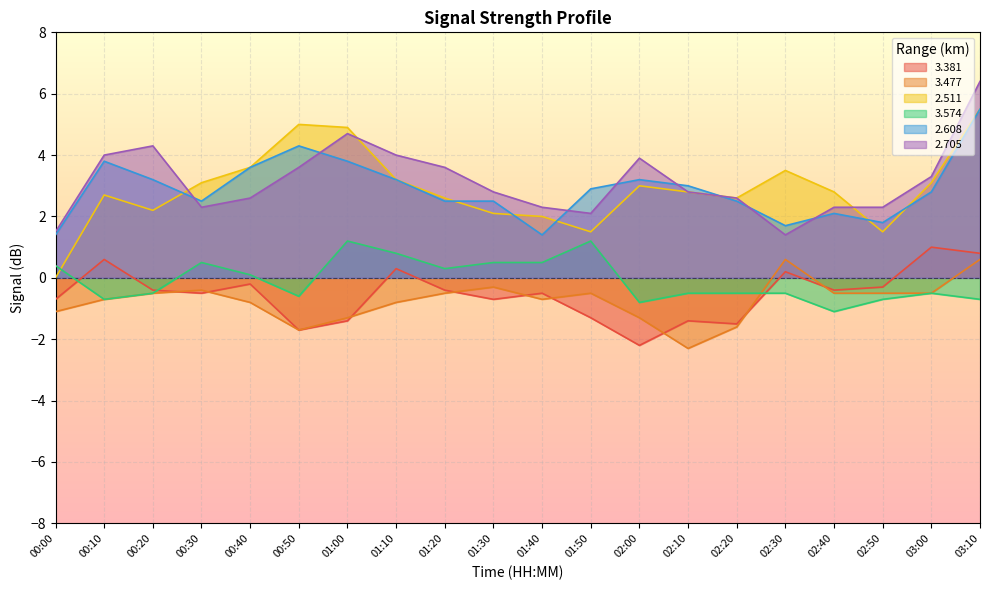

At which label is 3.574 closest to 0?

00:40